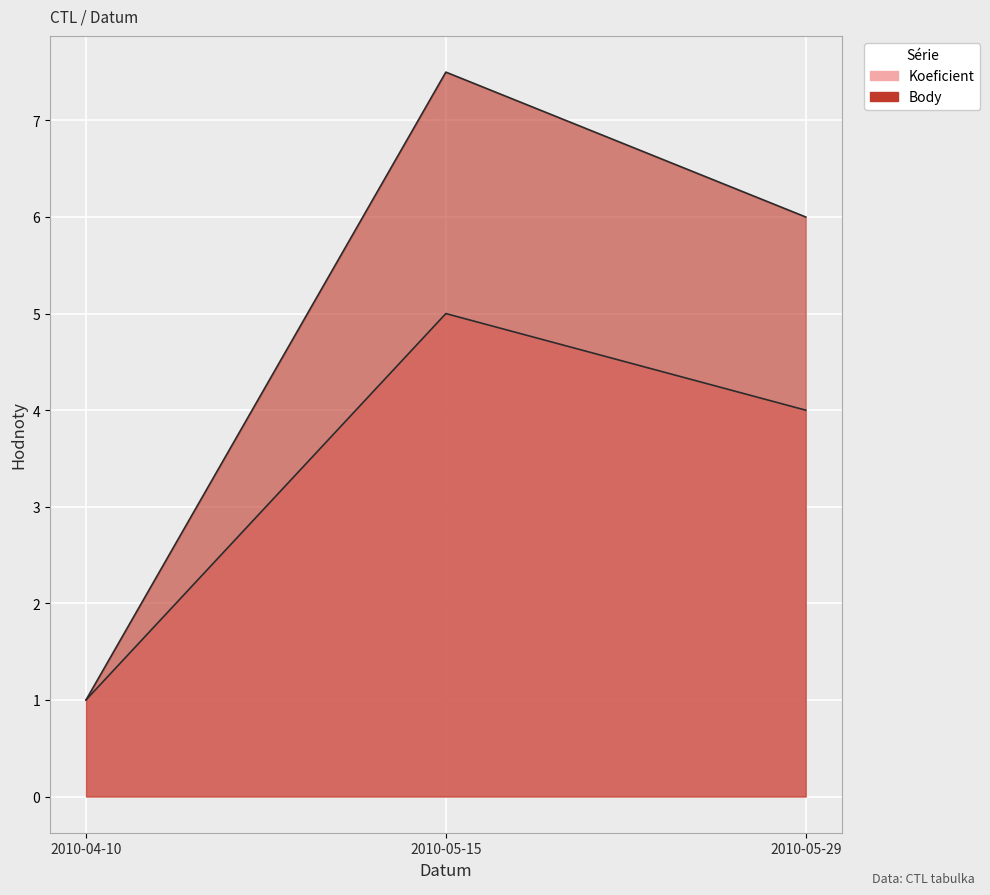

At how many categories does at least one series exceed 4?

2